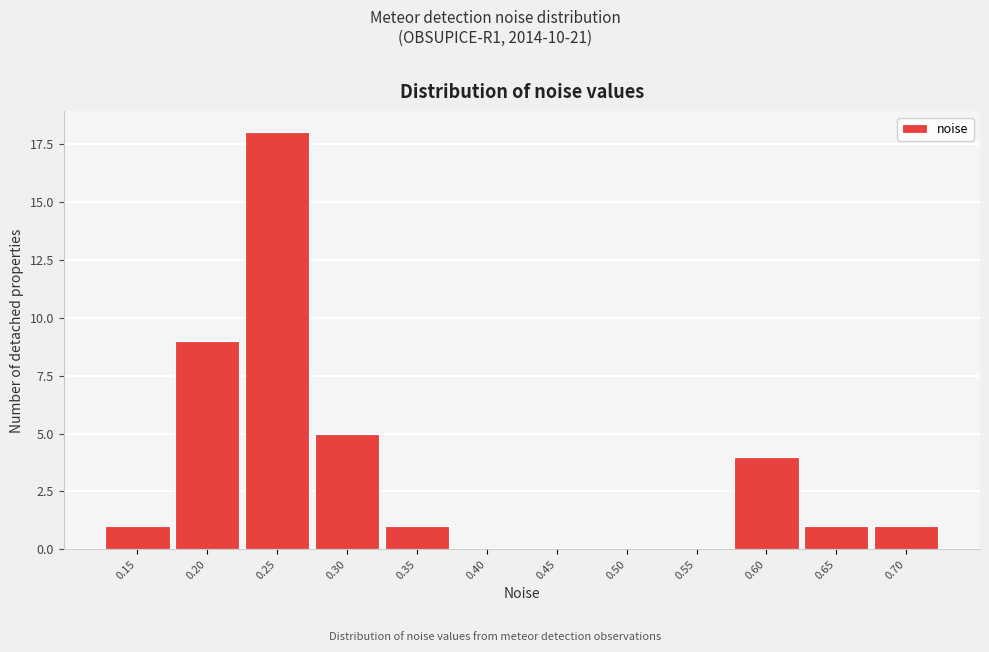

Reading left to right, list all the values displayed in this chart.

0.15=1	0.20=9	0.25=18	0.30=5	0.35=1	0.40=0	0.45=0	0.50=0	0.55=0	0.60=4	0.65=1	0.70=1